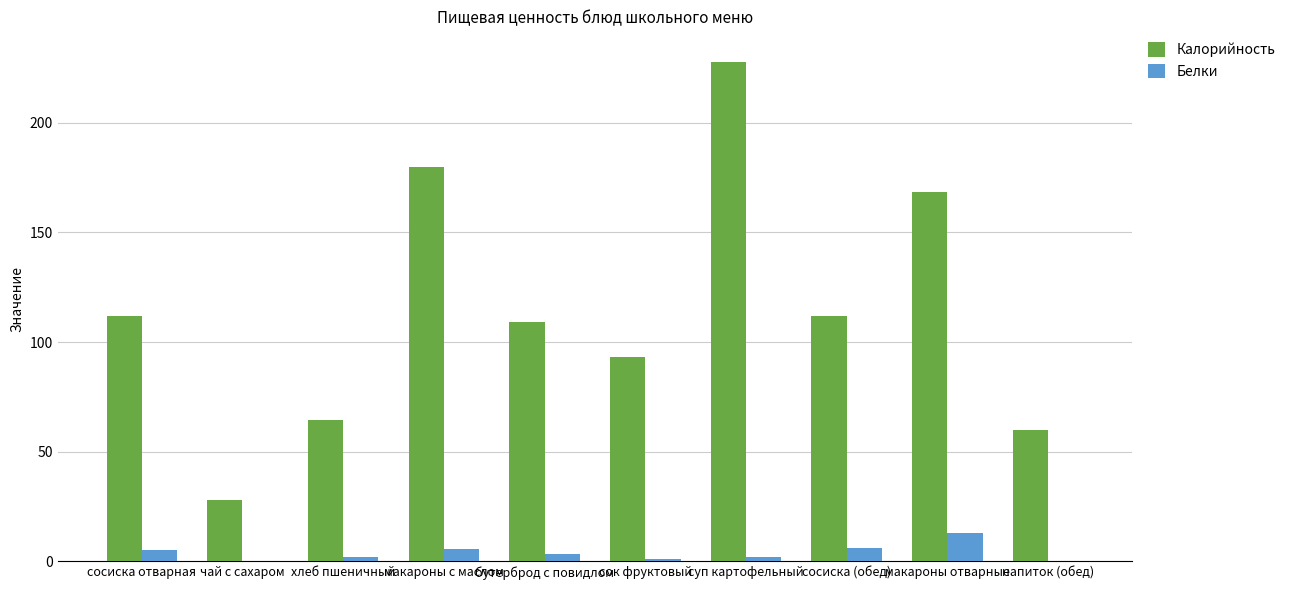

The value of Белки at сосиска отварная is 5.2. True or false?

True